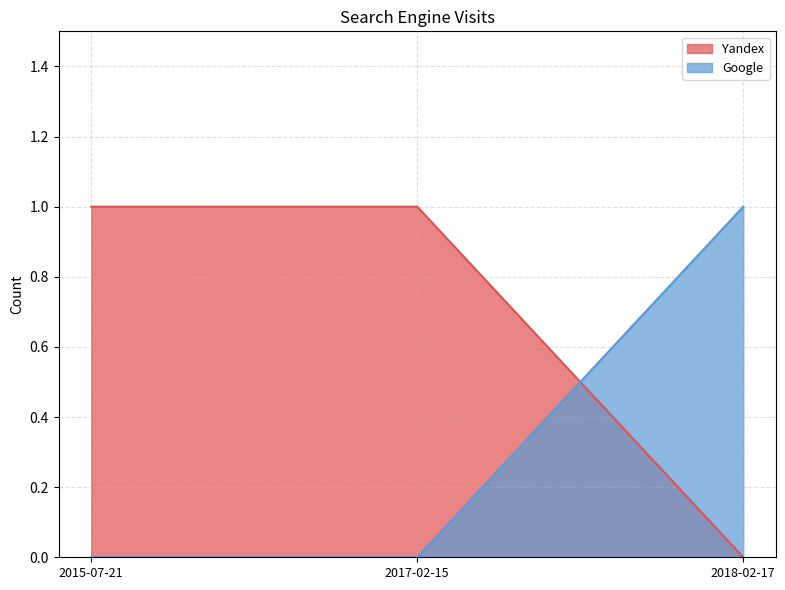

How many categories are shown in the chart?

3